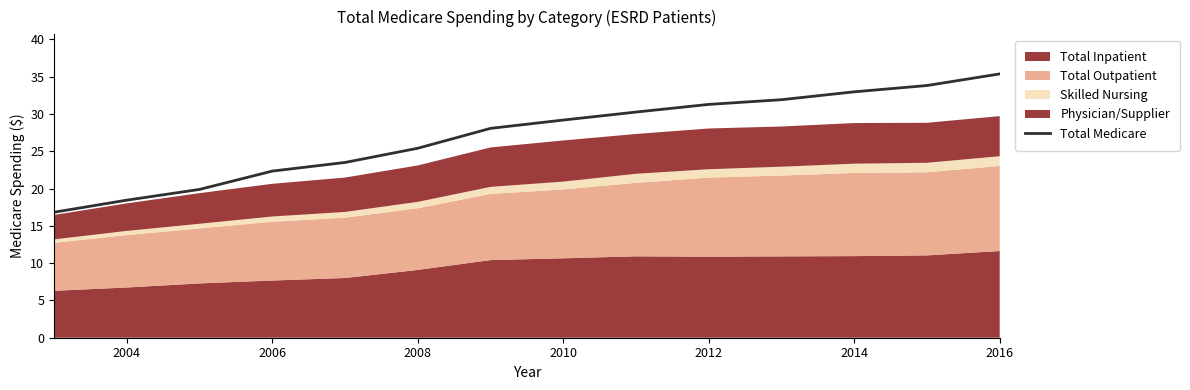

Reading left to right, list all the values displayed in this chart.

16.8	18.5	19.9	22.3	23.5	25.4	28.1	29.2	30.3	31.3	31.9	33.0	33.8	35.4